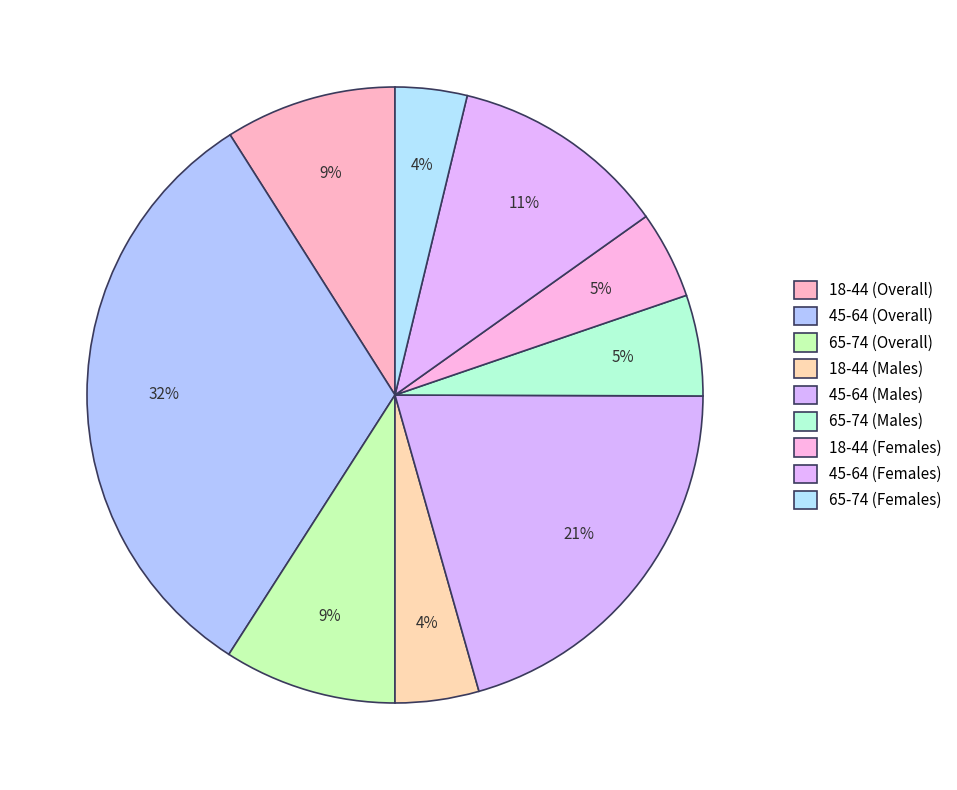

Between 18-44 (Males) and 18-44 (Overall), which is larger?

18-44 (Overall)